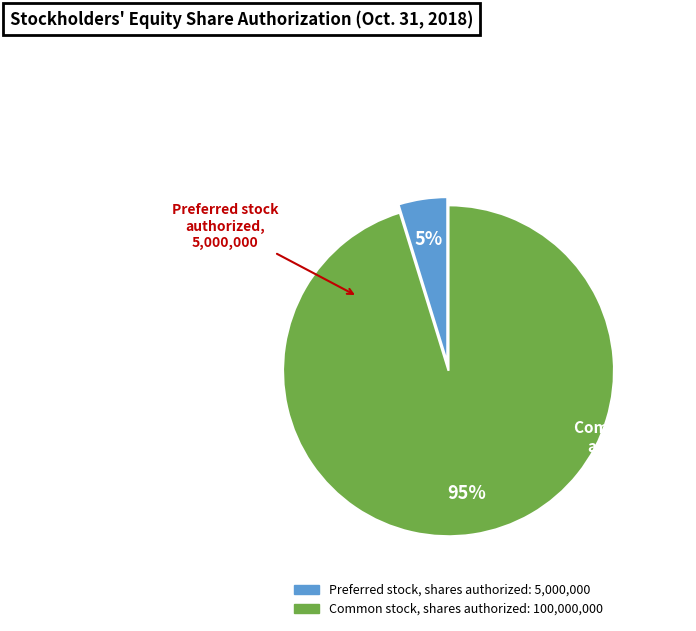

Between Preferred stock, shares authorized and Common stock, shares authorized, which is larger?

Common stock, shares authorized